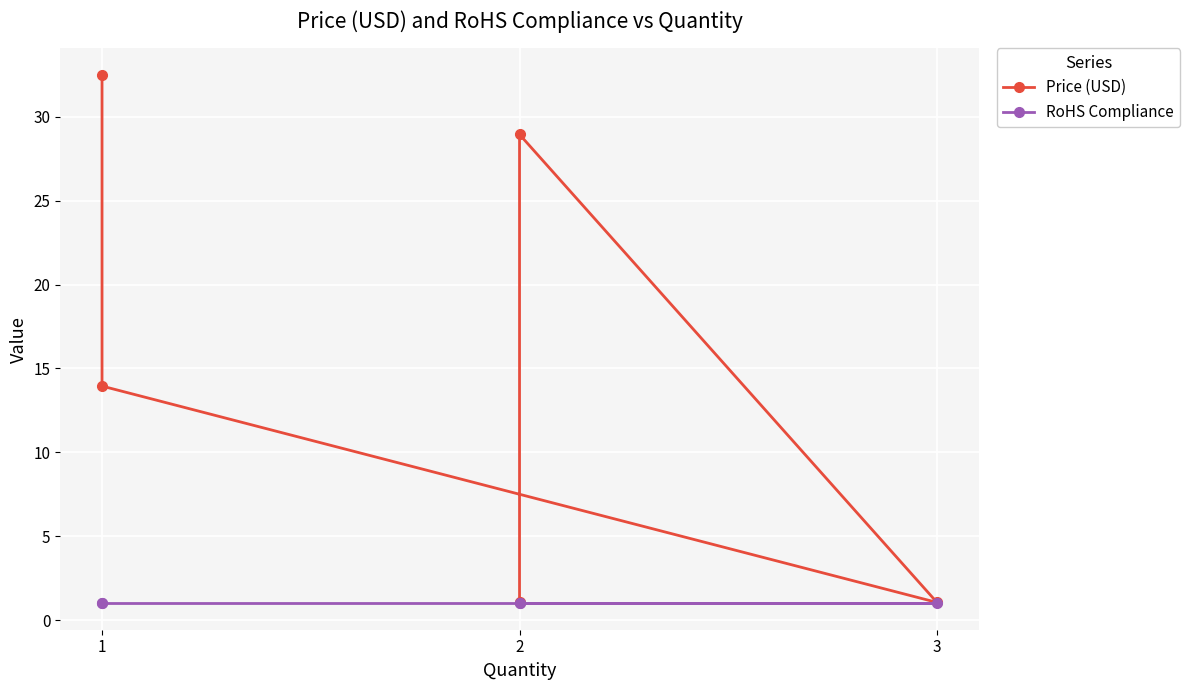

True or false: Price (USD) and RoHS Compliance cross at least once.

False